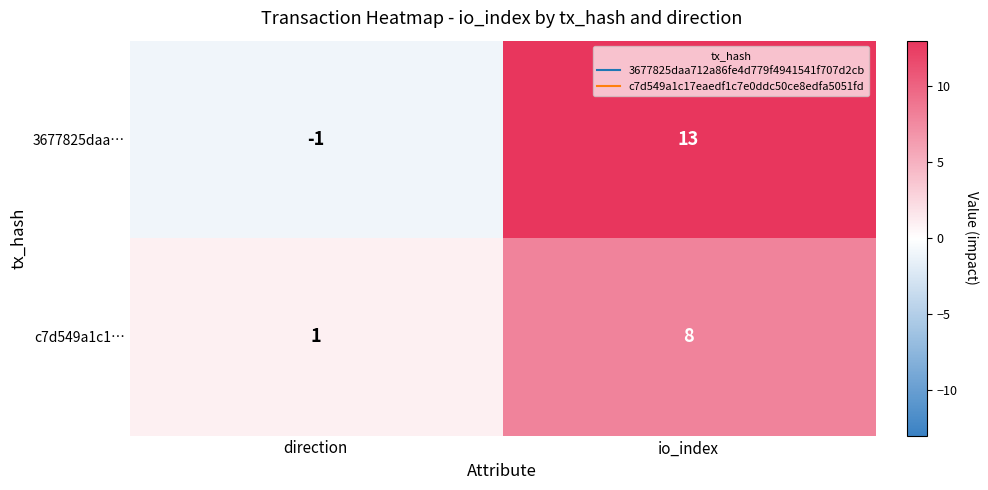

Reading right to left, what are all the values shown in this chart?

3677825daa…: io_index=13	direction=-1
c7d549a1c1…: io_index=8	direction=1